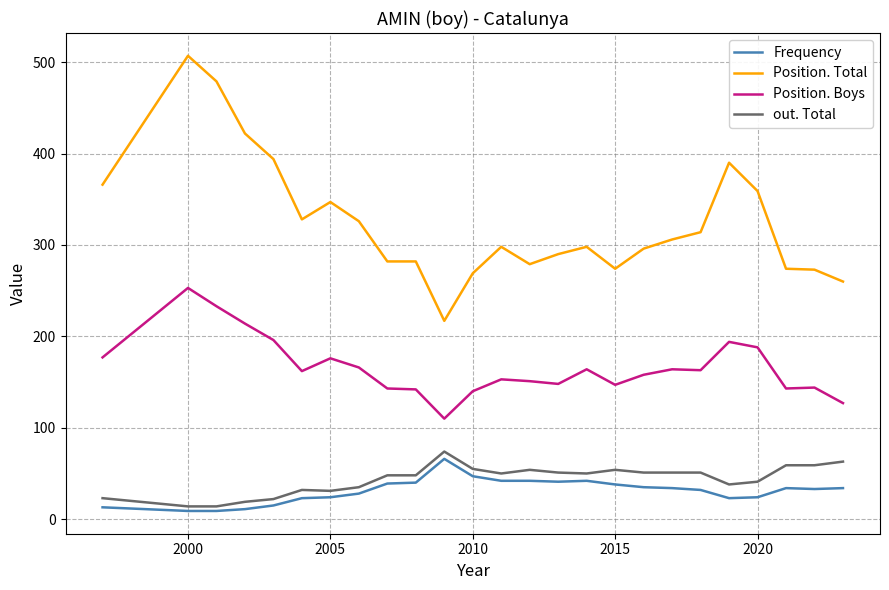

What is the difference between the maximum and second lowest values in the Position. Boys series?

126